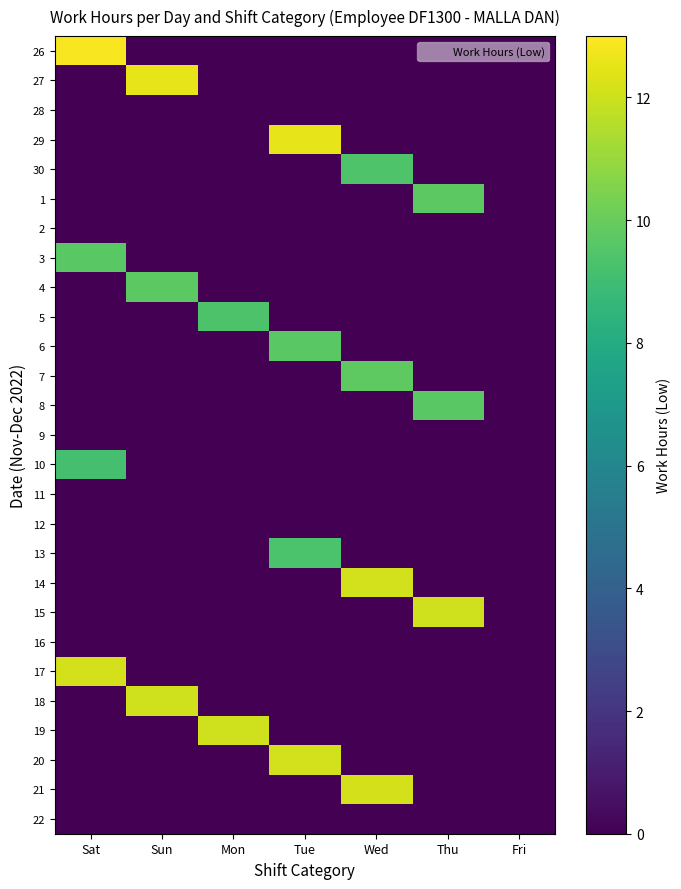

Reading left to right, extract all data points from this chart.

26: Sat=12.8	Sun=0.0	Mon=0.0	Tue=0.0	Wed=0.0	Thu=0.0	Fri=0.0
27: Sat=0.0	Sun=12.5	Mon=0.0	Tue=0.0	Wed=0.0	Thu=0.0	Fri=0.0
28: Sat=0.0	Sun=0.0	Mon=0.0	Tue=0.0	Wed=0.0	Thu=0.0	Fri=0.0
29: Sat=0.0	Sun=0.0	Mon=0.0	Tue=12.5	Wed=0.0	Thu=0.0	Fri=0.0
30: Sat=0.0	Sun=0.0	Mon=0.0	Tue=0.0	Wed=9.4	Thu=0.0	Fri=0.0
1: Sat=0.0	Sun=0.0	Mon=0.0	Tue=0.0	Wed=0.0	Thu=9.7	Fri=0.0
2: Sat=0.0	Sun=0.0	Mon=0.0	Tue=0.0	Wed=0.0	Thu=0.0	Fri=0.0
3: Sat=9.7	Sun=0.0	Mon=0.0	Tue=0.0	Wed=0.0	Thu=0.0	Fri=0.0
4: Sat=0.0	Sun=9.7	Mon=0.0	Tue=0.0	Wed=0.0	Thu=0.0	Fri=0.0
5: Sat=0.0	Sun=0.0	Mon=9.4	Tue=0.0	Wed=0.0	Thu=0.0	Fri=0.0
6: Sat=0.0	Sun=0.0	Mon=0.0	Tue=9.7	Wed=0.0	Thu=0.0	Fri=0.0
7: Sat=0.0	Sun=0.0	Mon=0.0	Tue=0.0	Wed=9.8	Thu=0.0	Fri=0.0
8: Sat=0.0	Sun=0.0	Mon=0.0	Tue=0.0	Wed=0.0	Thu=9.7	Fri=0.0
9: Sat=0.0	Sun=0.0	Mon=0.0	Tue=0.0	Wed=0.0	Thu=0.0	Fri=0.0
10: Sat=9.2	Sun=0.0	Mon=0.0	Tue=0.0	Wed=0.0	Thu=0.0	Fri=0.0
11: Sat=0.0	Sun=0.0	Mon=0.0	Tue=0.0	Wed=0.0	Thu=0.0	Fri=0.0
12: Sat=0.0	Sun=0.0	Mon=0.0	Tue=0.0	Wed=0.0	Thu=0.0	Fri=0.0
13: Sat=0.0	Sun=0.0	Mon=0.0	Tue=9.3	Wed=0.0	Thu=0.0	Fri=0.0
14: Sat=0.0	Sun=0.0	Mon=0.0	Tue=0.0	Wed=12.1	Thu=0.0	Fri=0.0
15: Sat=0.0	Sun=0.0	Mon=0.0	Tue=0.0	Wed=0.0	Thu=12.1	Fri=0.0
16: Sat=0.0	Sun=0.0	Mon=0.0	Tue=0.0	Wed=0.0	Thu=0.0	Fri=0.0
17: Sat=12.2	Sun=0.0	Mon=0.0	Tue=0.0	Wed=0.0	Thu=0.0	Fri=0.0
18: Sat=0.0	Sun=12.1	Mon=0.0	Tue=0.0	Wed=0.0	Thu=0.0	Fri=0.0
19: Sat=0.0	Sun=0.0	Mon=12.0	Tue=0.0	Wed=0.0	Thu=0.0	Fri=0.0
20: Sat=0.0	Sun=0.0	Mon=0.0	Tue=12.1	Wed=0.0	Thu=0.0	Fri=0.0
21: Sat=0.0	Sun=0.0	Mon=0.0	Tue=0.0	Wed=12.1	Thu=0.0	Fri=0.0
22: Sat=0.0	Sun=0.0	Mon=0.0	Tue=0.0	Wed=0.0	Thu=0.0	Fri=0.0